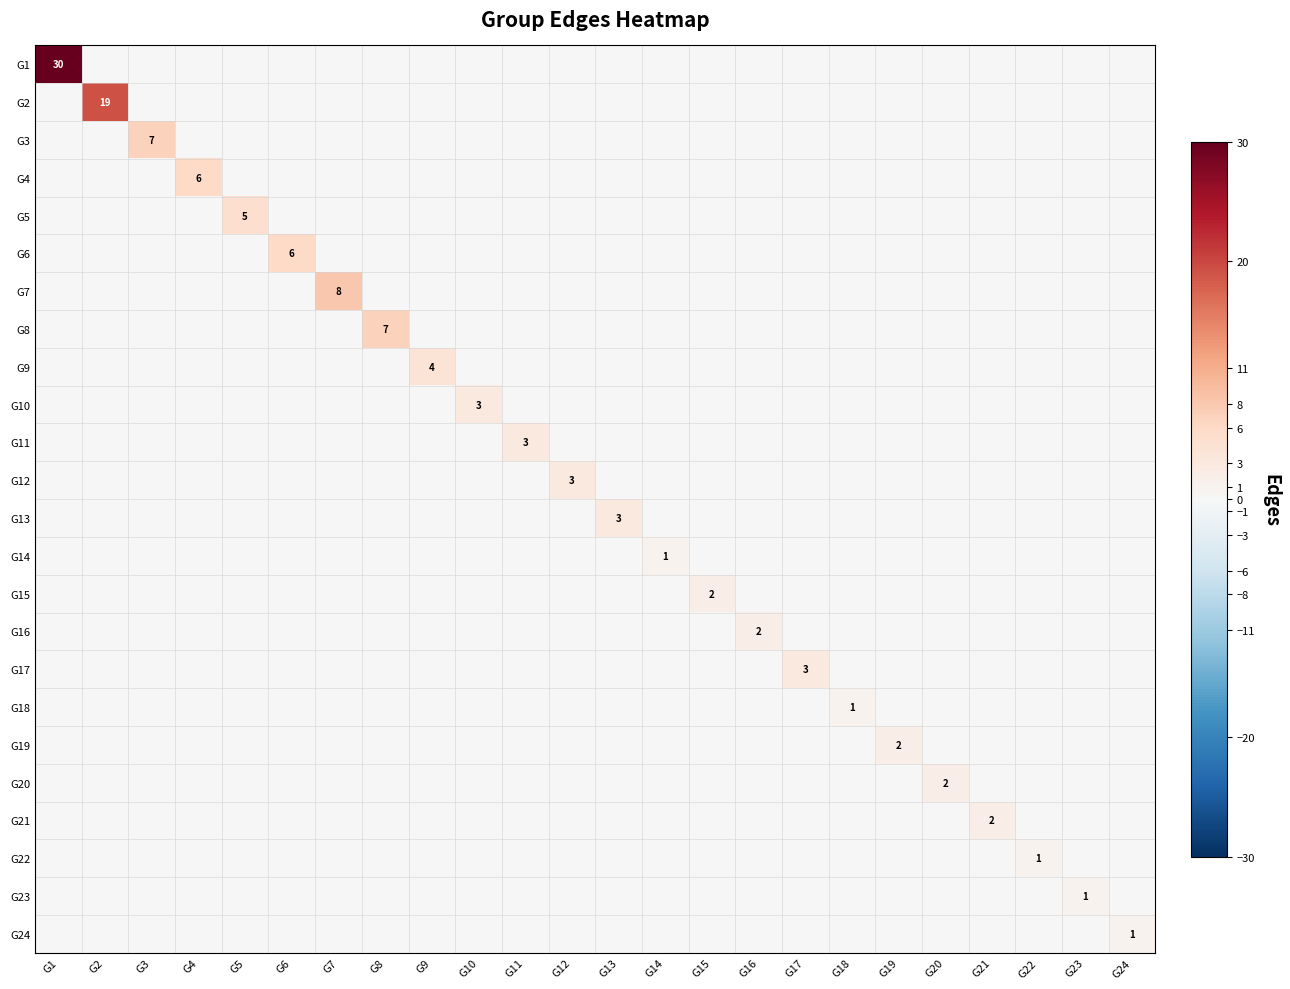

Which series has the largest total across all categories?

G1